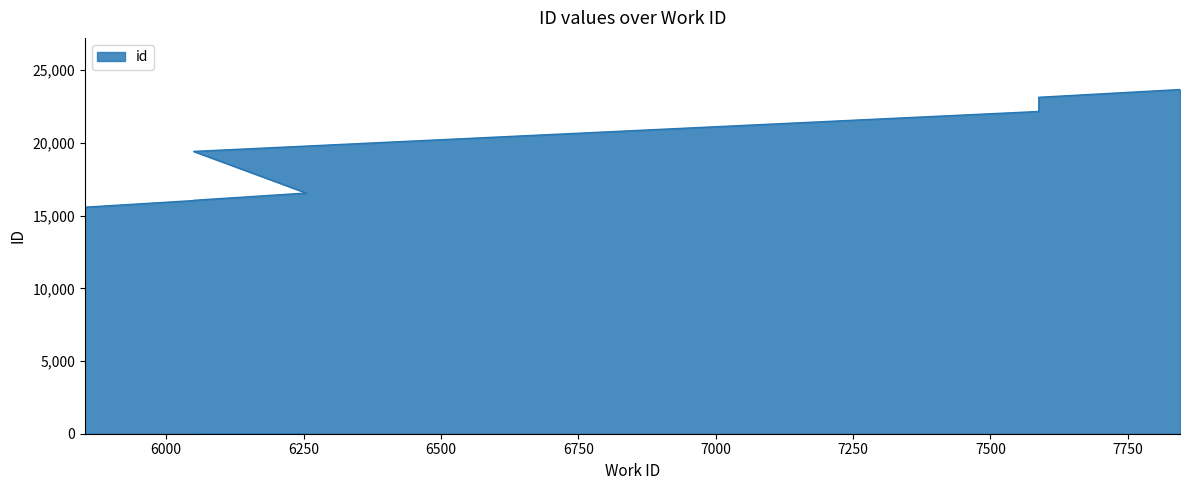

What is the smallest value displayed?

15584